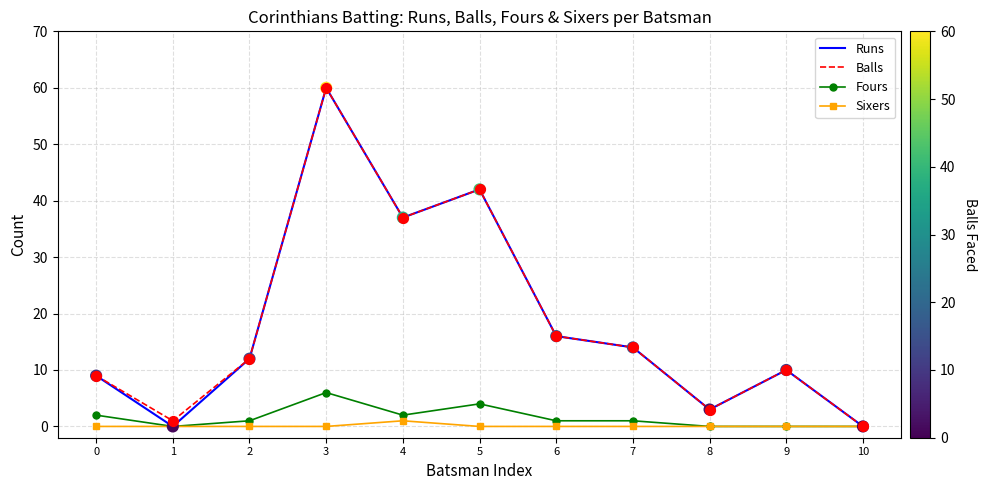

Which series changed the most between 1 and 2?

Runs